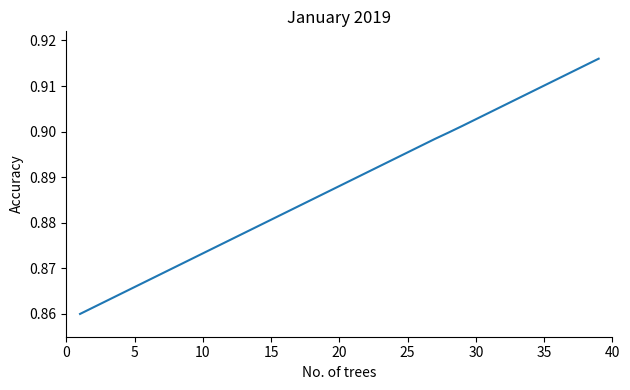

Reading right to left, extract all data points from this chart.

0.9	0.9	0.9	0.9	0.9	0.9	0.9	0.9	0.9	0.9	0.9	0.9	0.9	0.9	0.9	0.9	0.9	0.9	0.9	0.9	0.9	0.9	0.9	0.9	0.9	0.9	0.9	0.9	0.9	0.9	0.9	0.9	0.9	0.9	0.9	0.9	0.9	0.9	0.9